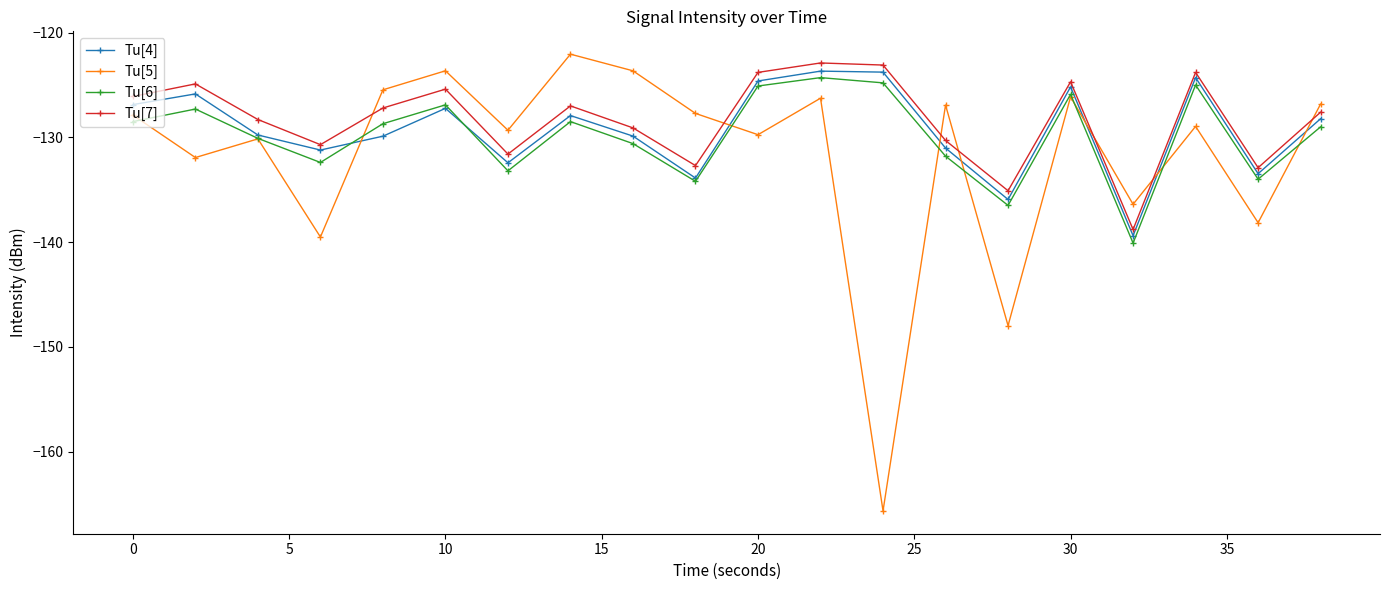

What are all the series names shown in the legend?

Tu[4], Tu[5], Tu[6], Tu[7]